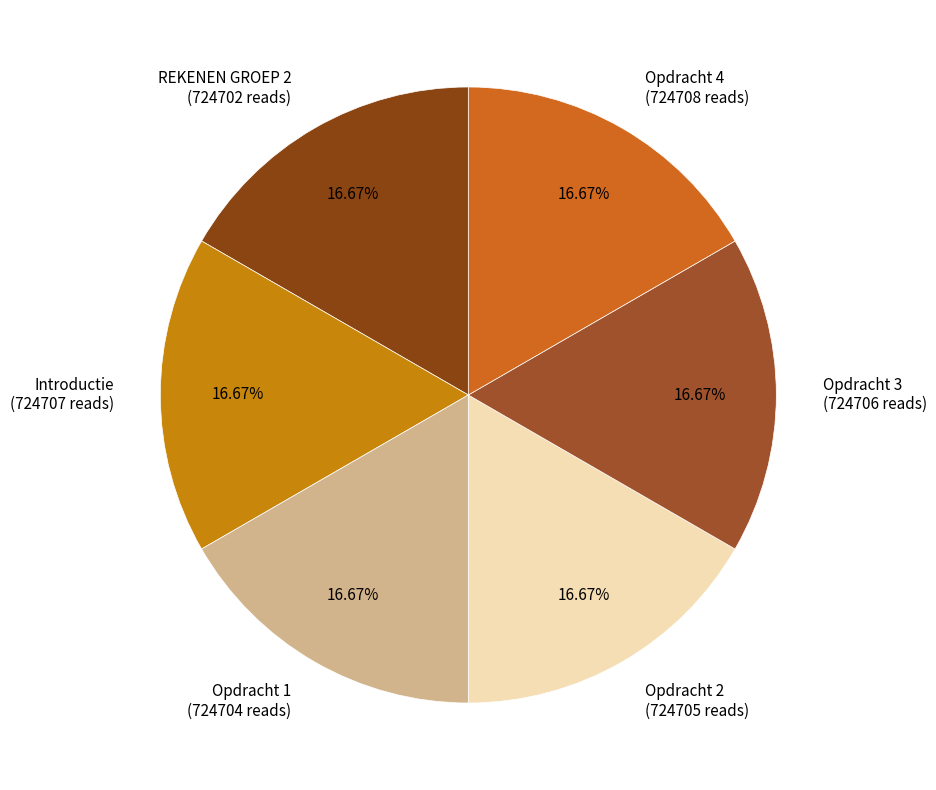

Approximately how many times larger is the value at Opdracht 1 compared to Introductie?

1.0